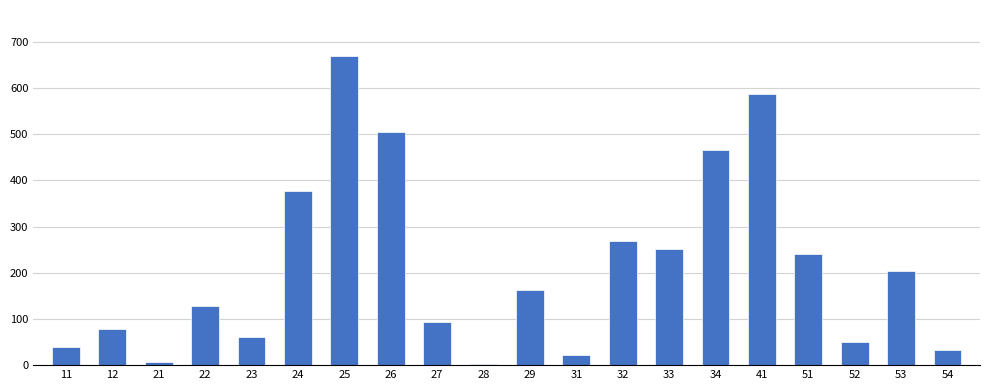

At which label is the value closest to 336?

24